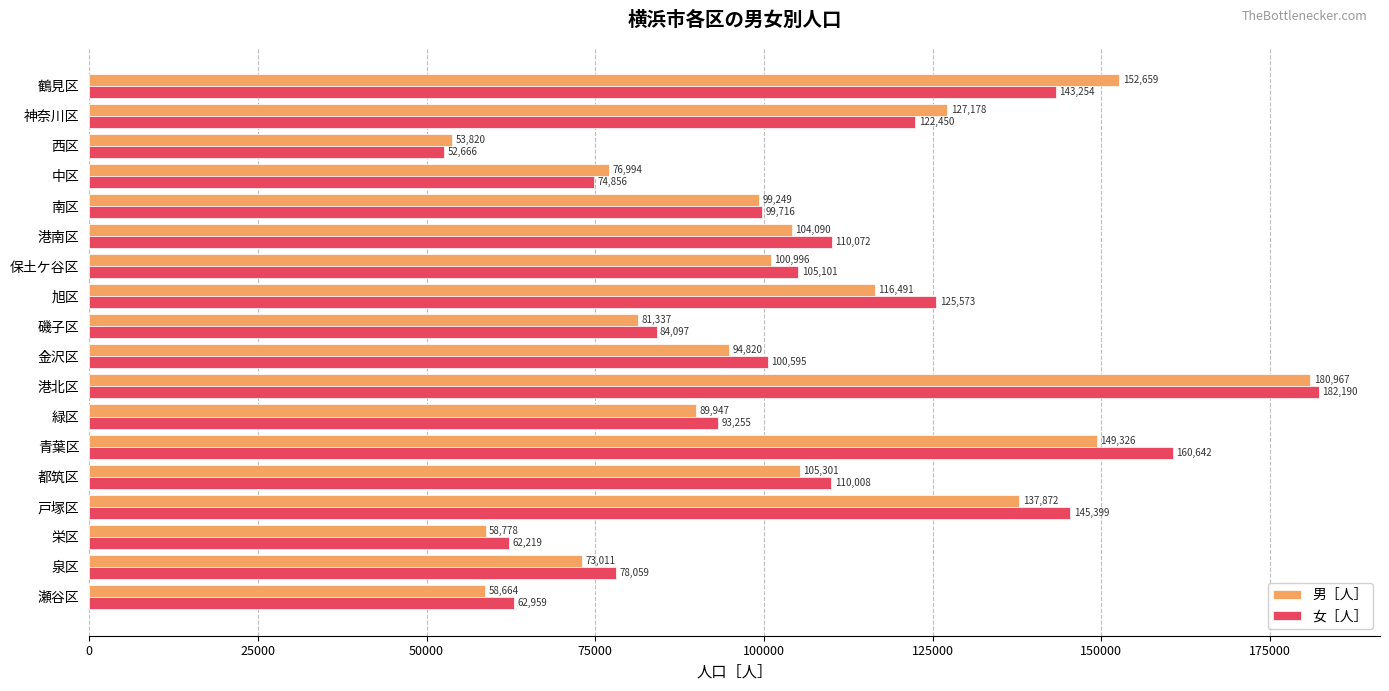

Rank the series by their average value, from highest to lowest.

女［人］, 男［人］